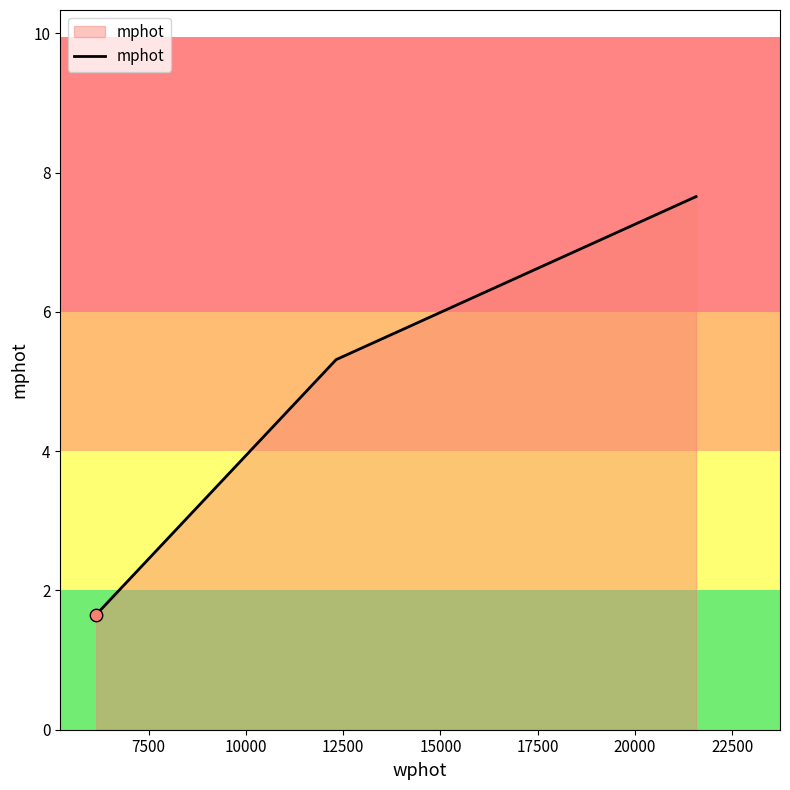

What is the greatest value displayed?

7.7